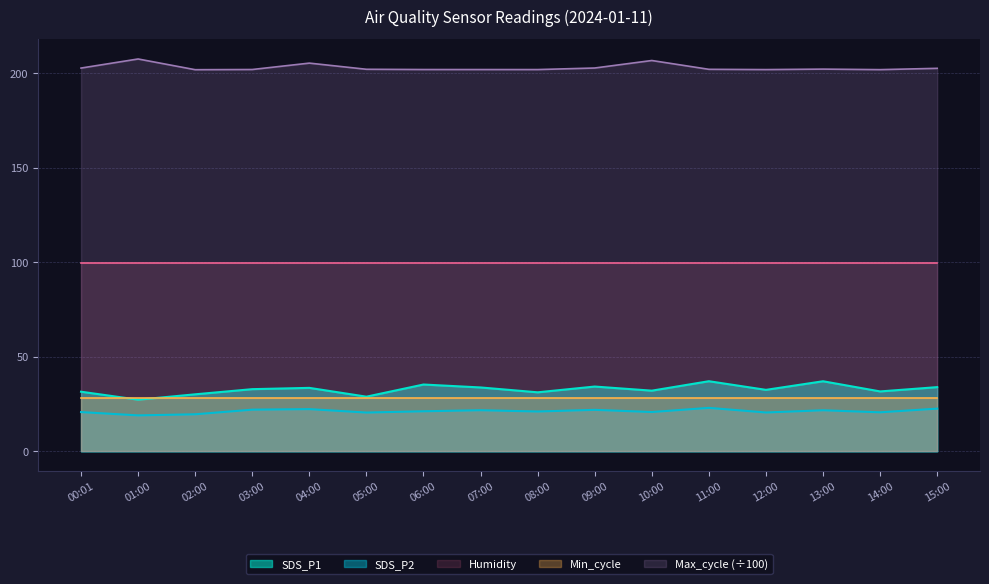

The value of Max_cycle at 11:00 is 287.4. True or false?

False